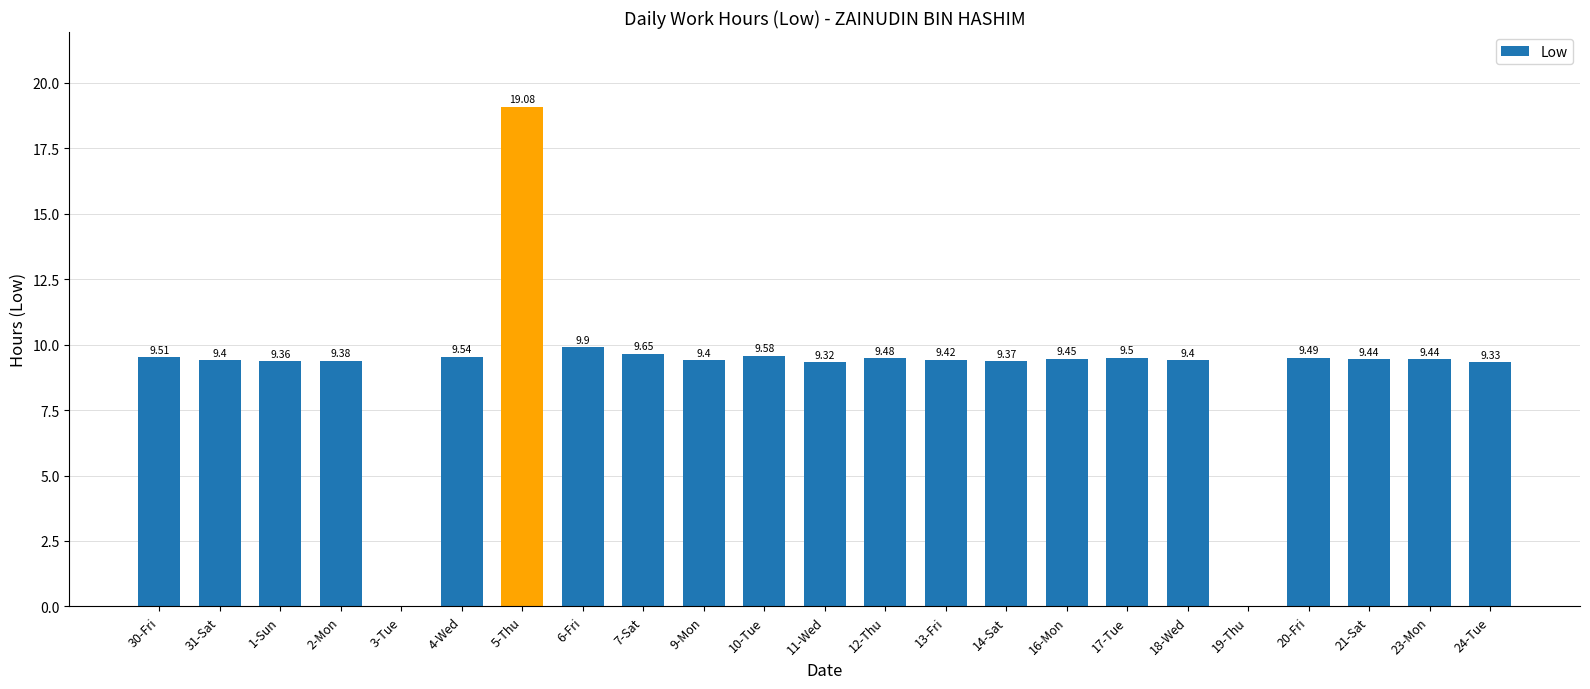

Between 13-Fri and 31-Sat, which is larger?

13-Fri